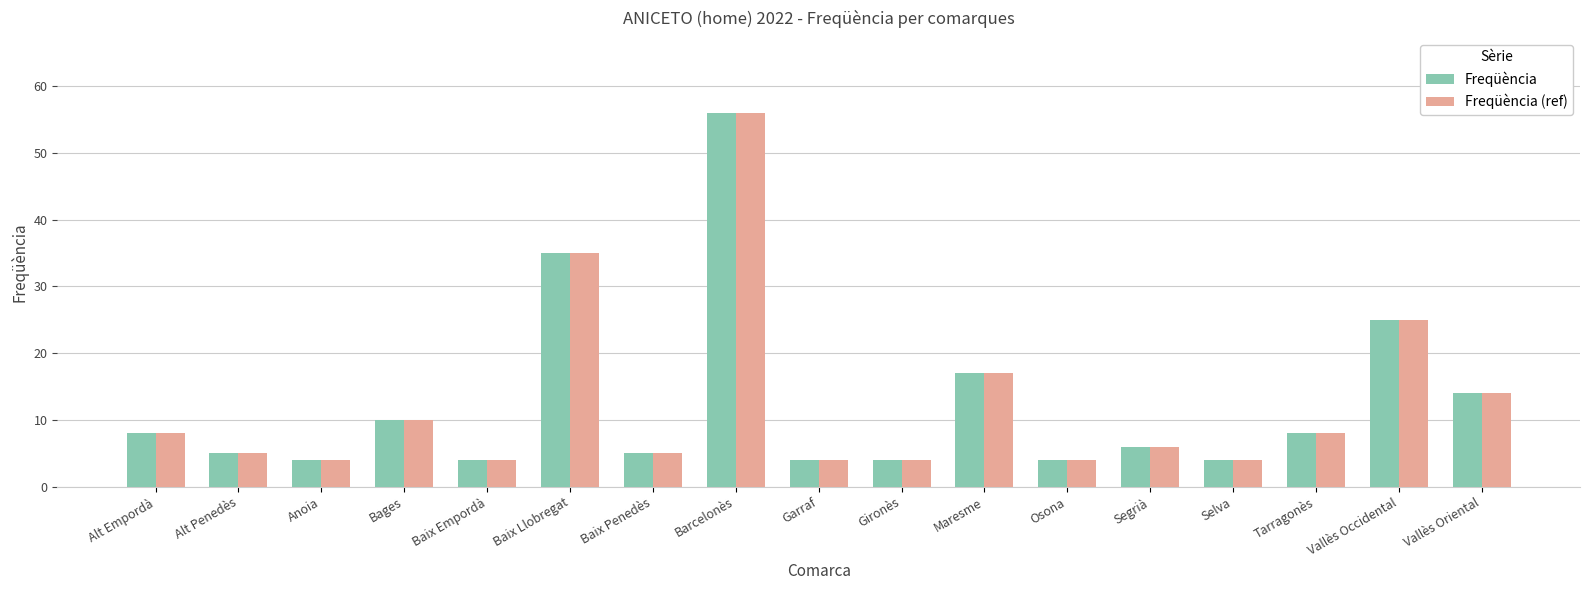

What is the difference between the Freqüència values at Alt Empordà and Garraf?

4